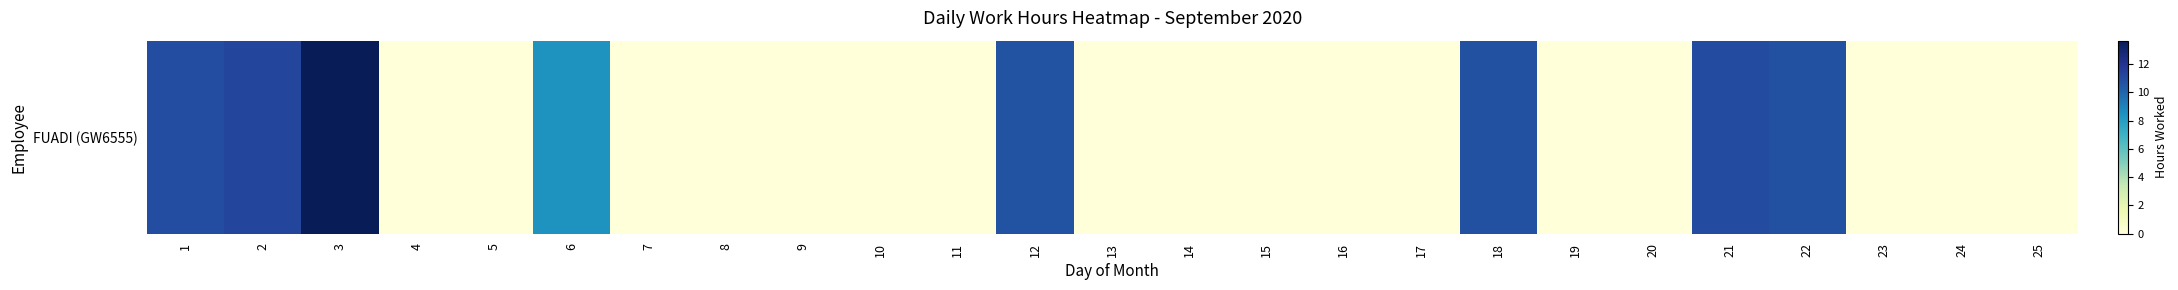

Reading right to left, list all the values displayed in this chart.

25=0.0	24=0.0	23=0.0	22=10.8	21=11.0	20=0.0	19=0.0	18=10.8	17=0.0	16=0.0	15=0.0	14=0.0	13=0.0	12=10.7	11=0.0	10=0.0	9=0.0	8=0.0	7=0.0	6=8.4	5=0.0	4=0.0	3=13.7	2=11.2	1=10.9